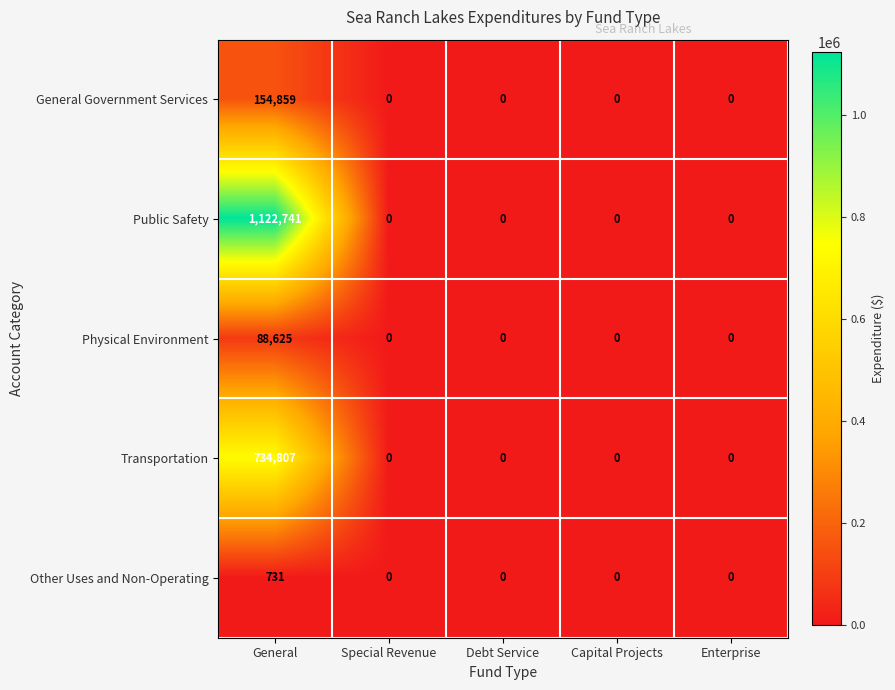

List the series in order of their peak value, highest first.

Public Safety, Transportation, General Government Services, Physical Environment, Other Uses and Non-Operating